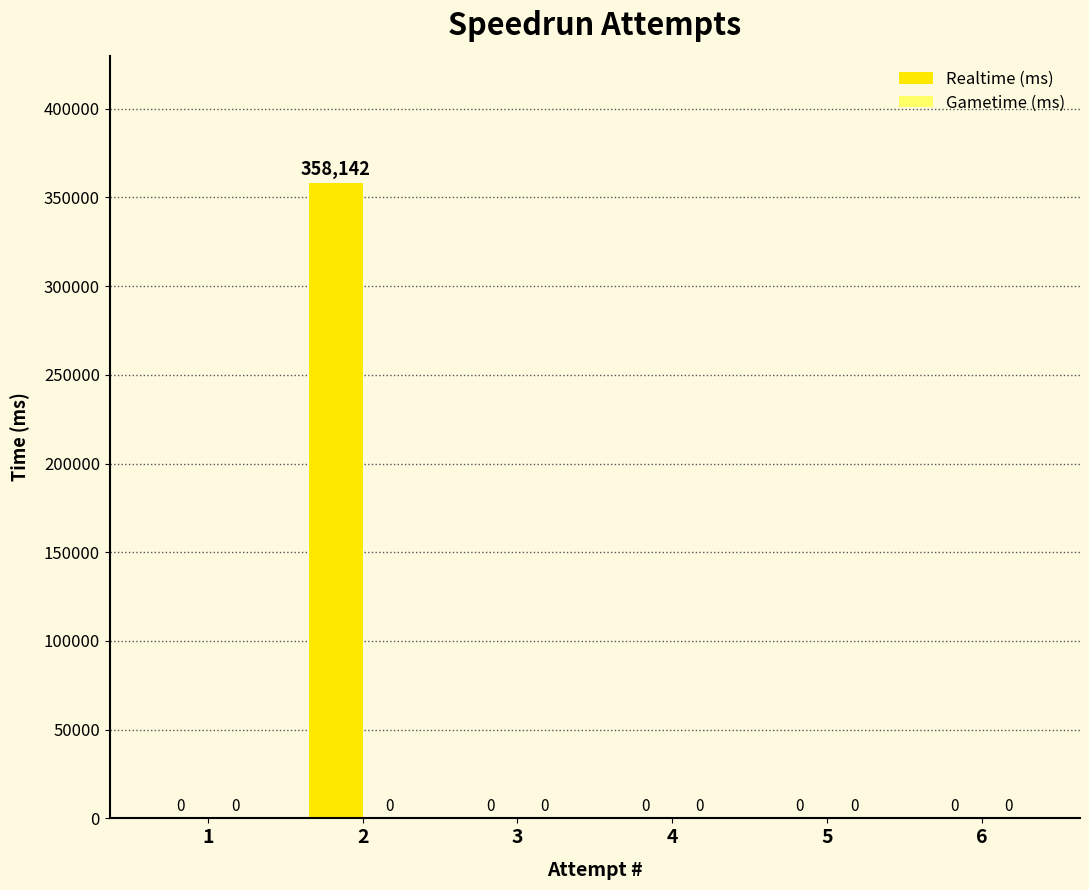

Reading left to right, what are all the values shown in this chart?

1=0	2=358142	3=0	4=0	5=0	6=0